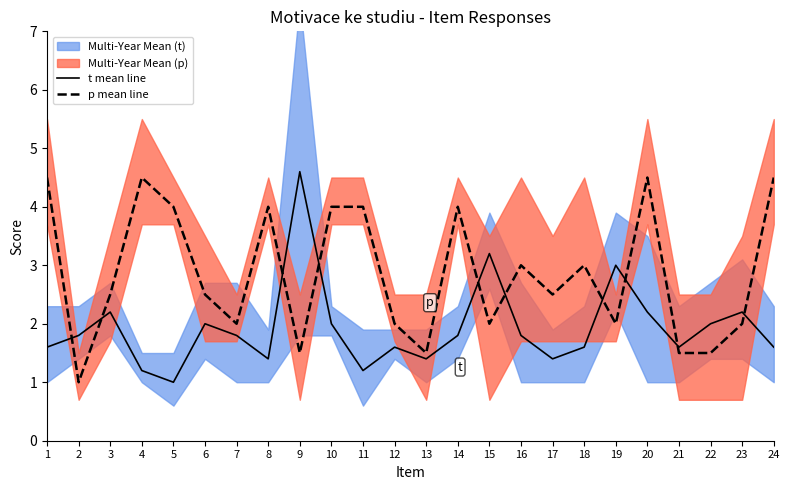

Which series has the largest range (max minus min)?

t mean